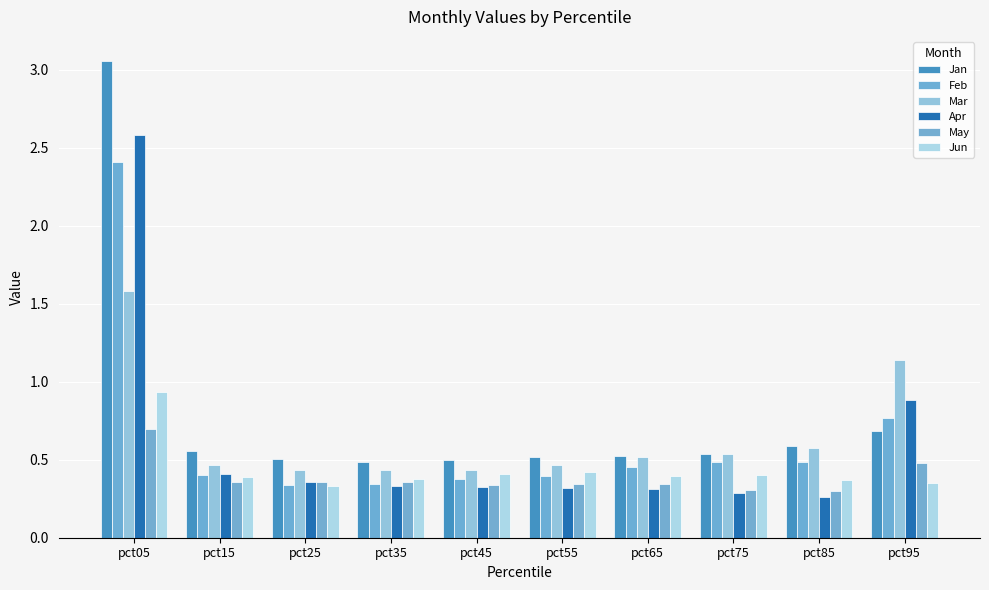

Read the May value at pct45.

0.3